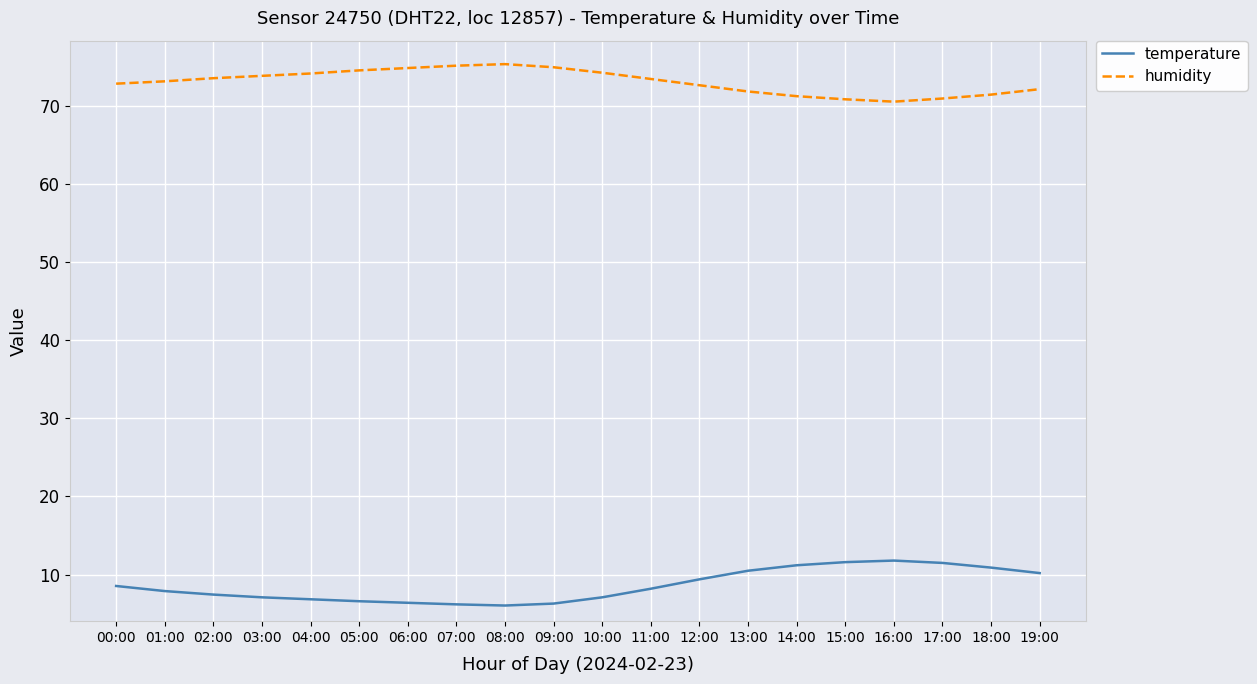

True or false: temperature and humidity cross at least once.

False